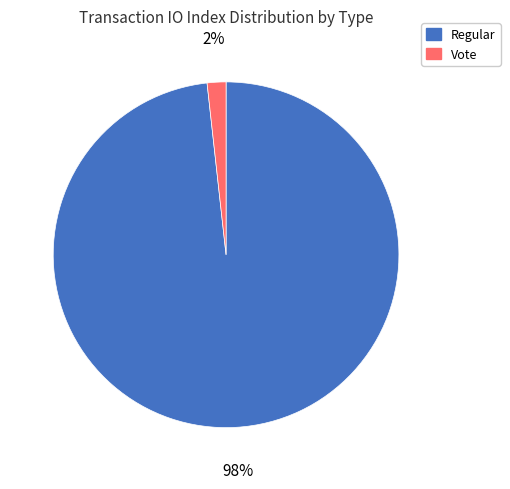

Is there any slice that represents more than half of the pie?

Yes